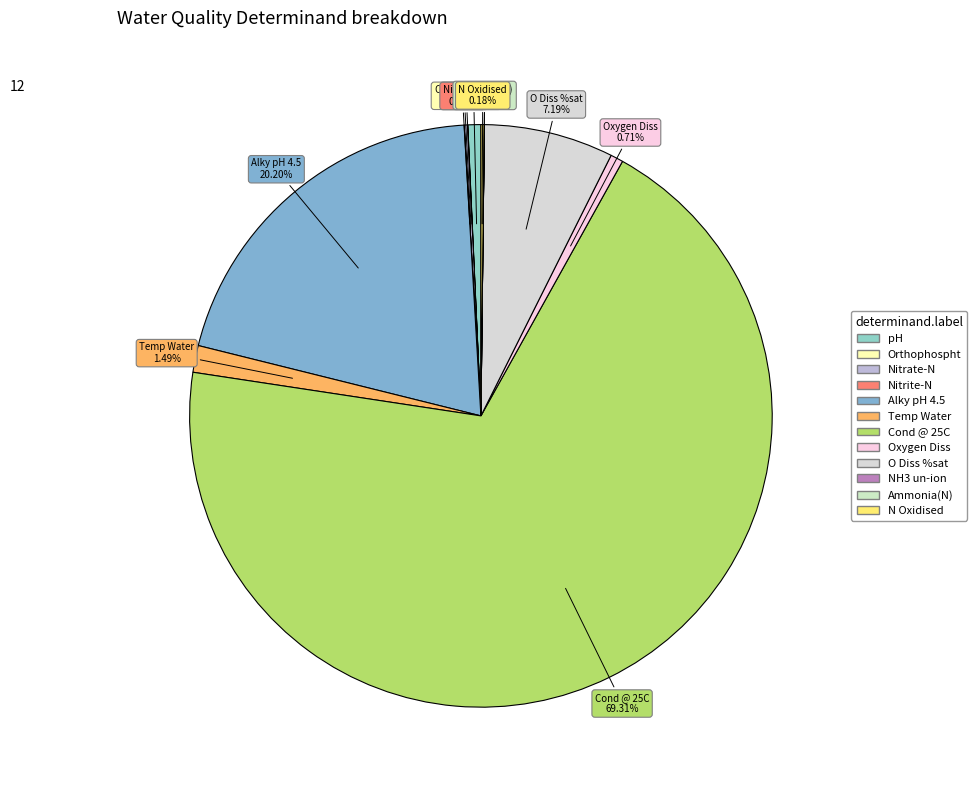

Which slice is the largest?

Cond @ 25C